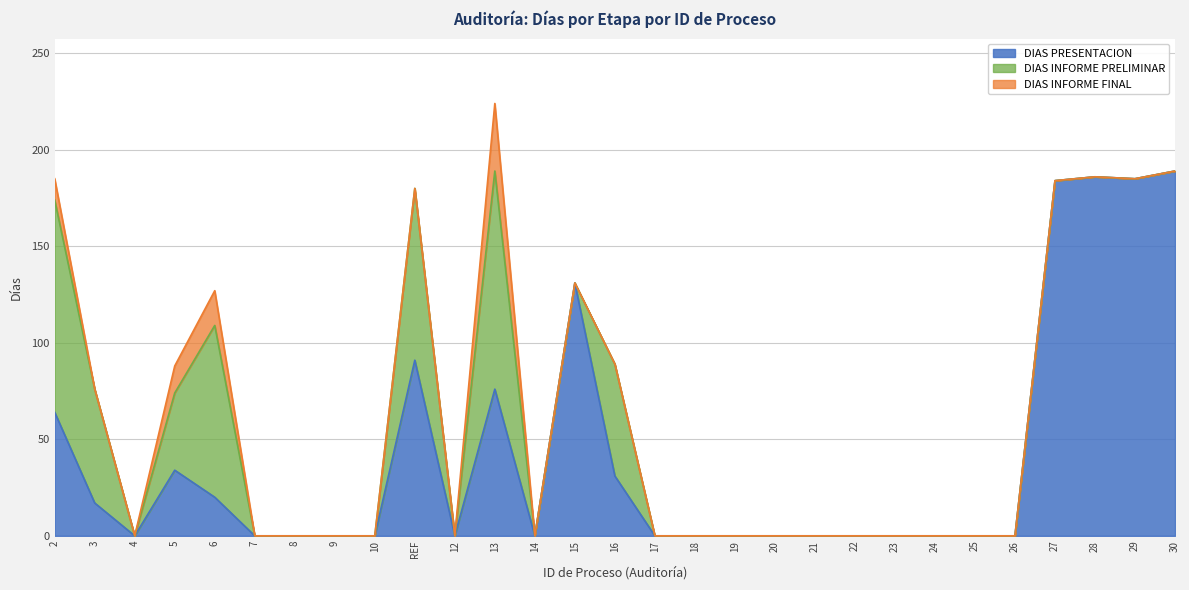

True or false: DIAS INFORME PRELIMINAR has more than 2 points higher than both neighbors.

True